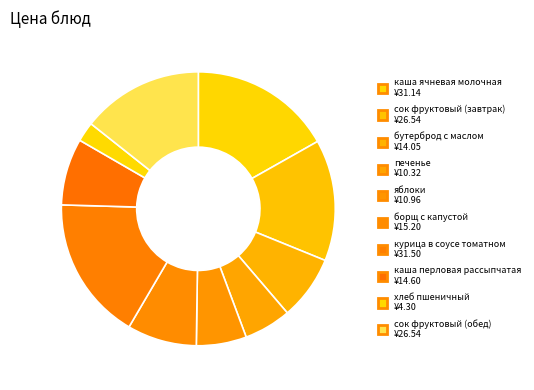

Count the number of slices in the pie.

10